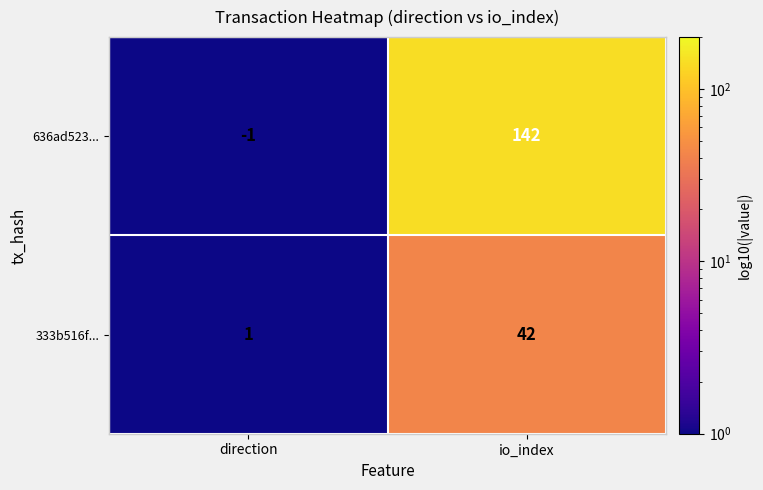

Rank the categories by 636ad523... value from highest to lowest.

io_index, direction